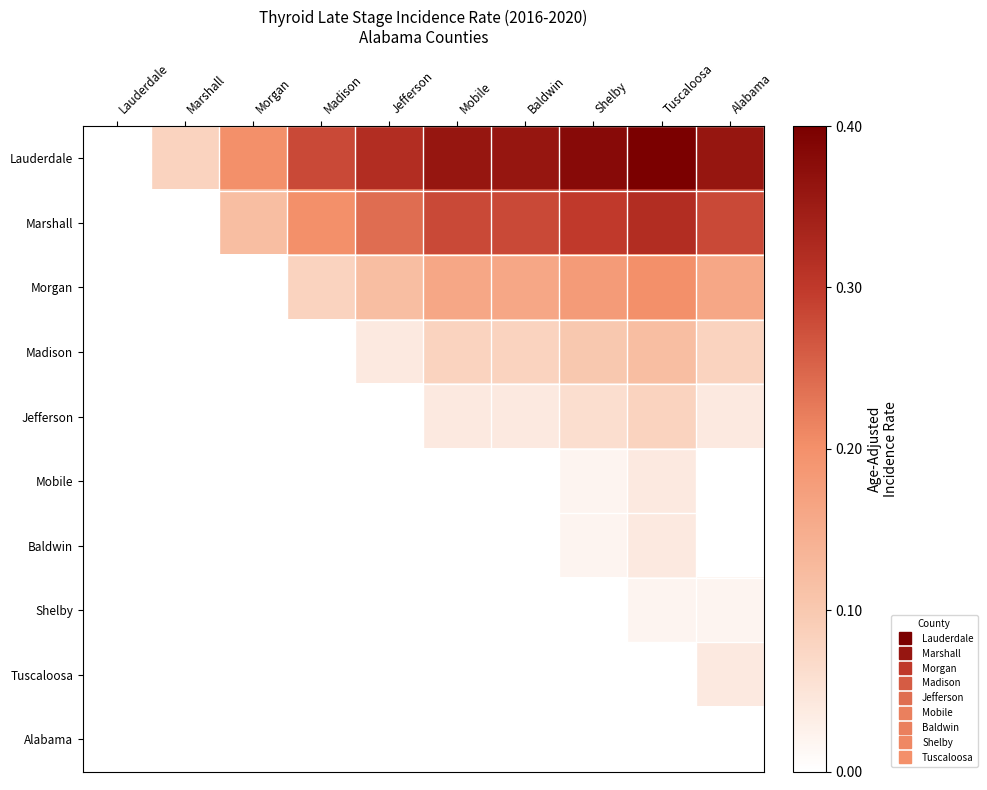

What is the approximate value of Lauderdale at Morgan?

0.2